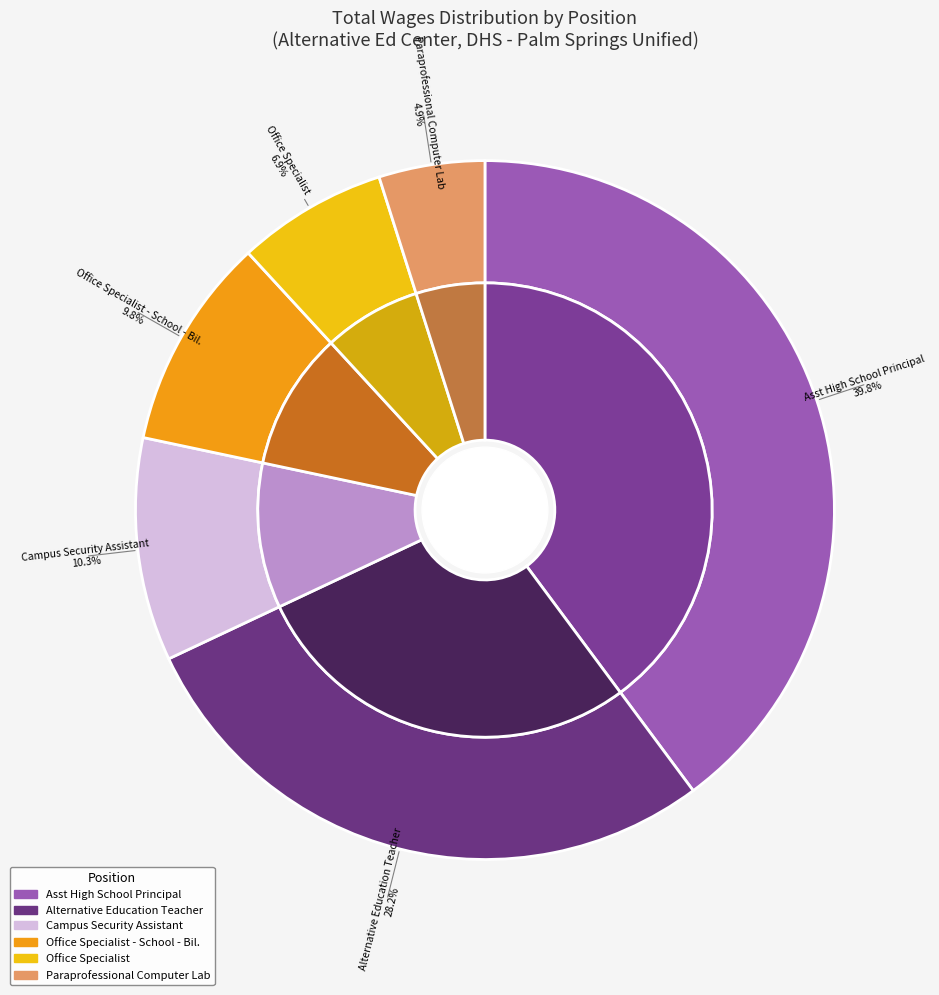

What is the largest slice in the pie chart?

Asst High School Principal